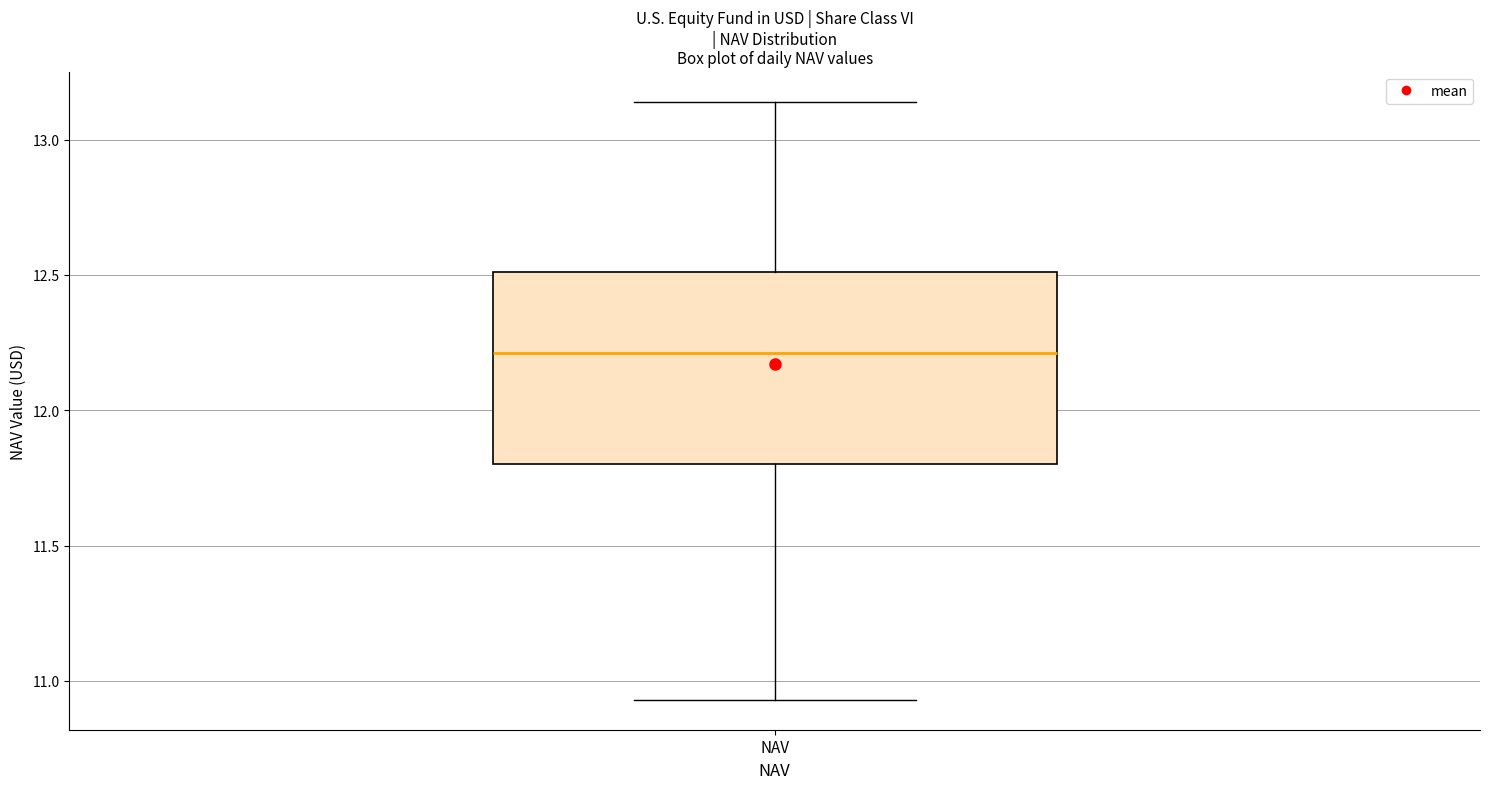

Where is the upper edge of the box for NAV on the y-axis? The values are not printed on the chart, so give them approximately, as read against the axis.

12.50